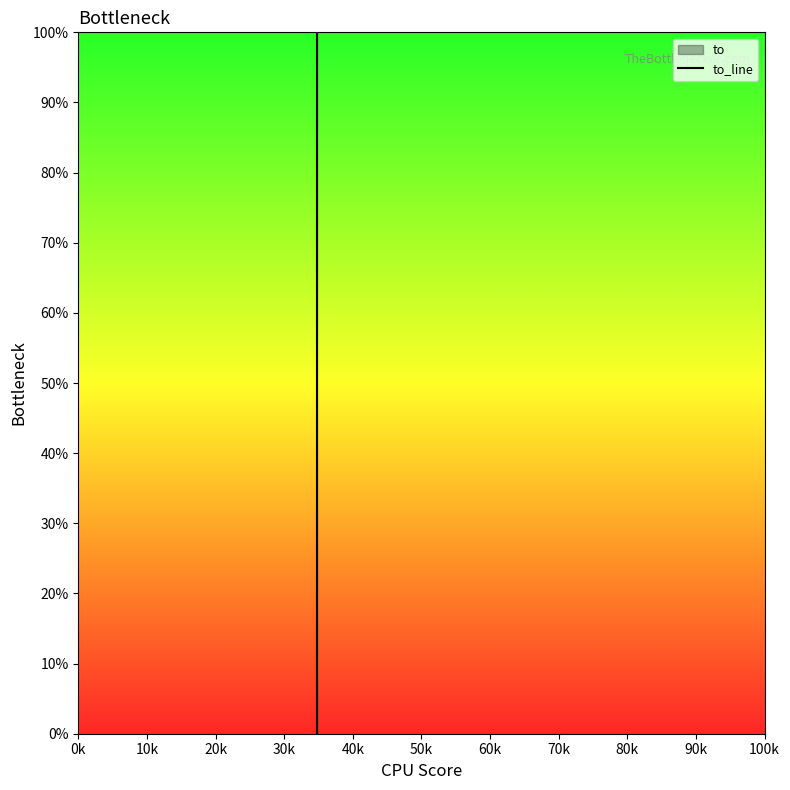

How many values are between 0 and 1?

3